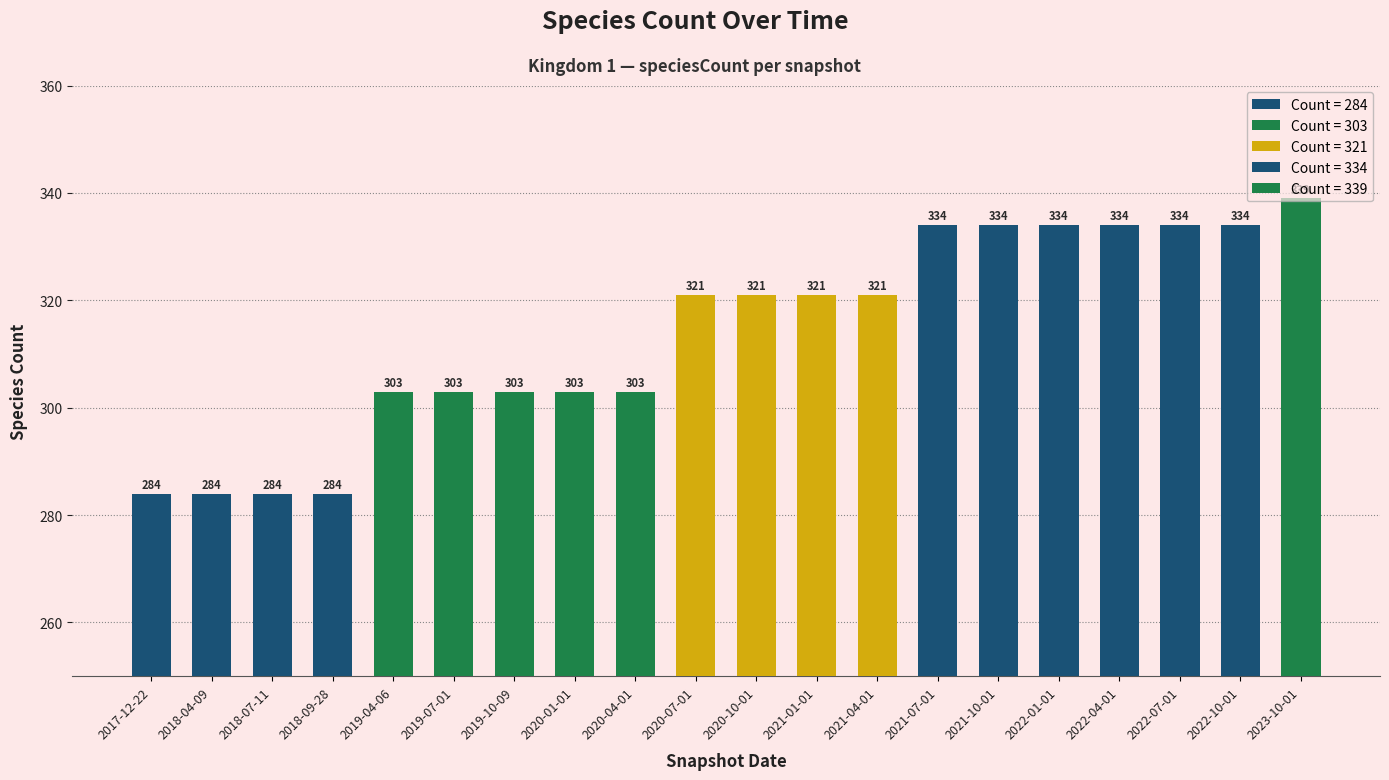

What is the approximate value at 2021-07-01?

334